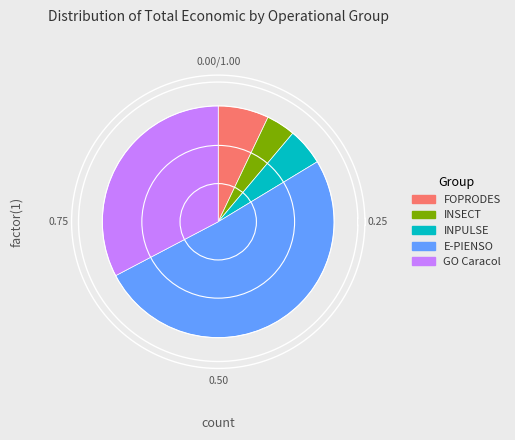

Do INPULSE and E-PIENSO together represent more than half of the pie?

Yes